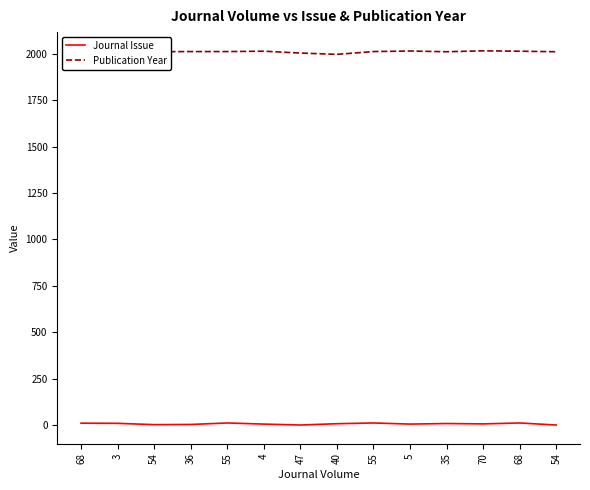

True or false: Journal Issue and Publication Year intersect in this chart.

False